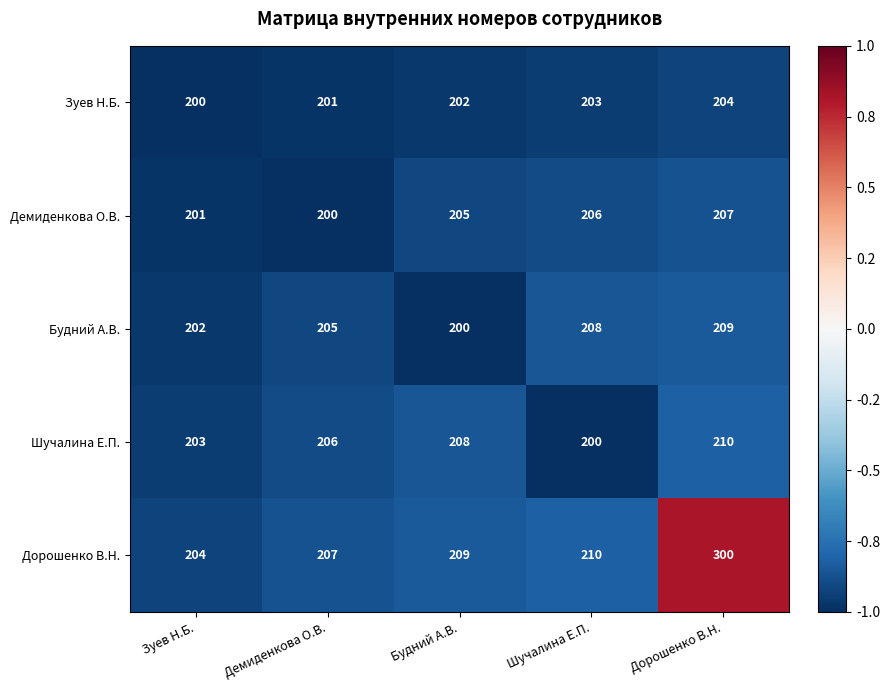

How many data points in Дорошенко В.Н. are less than 209?

2